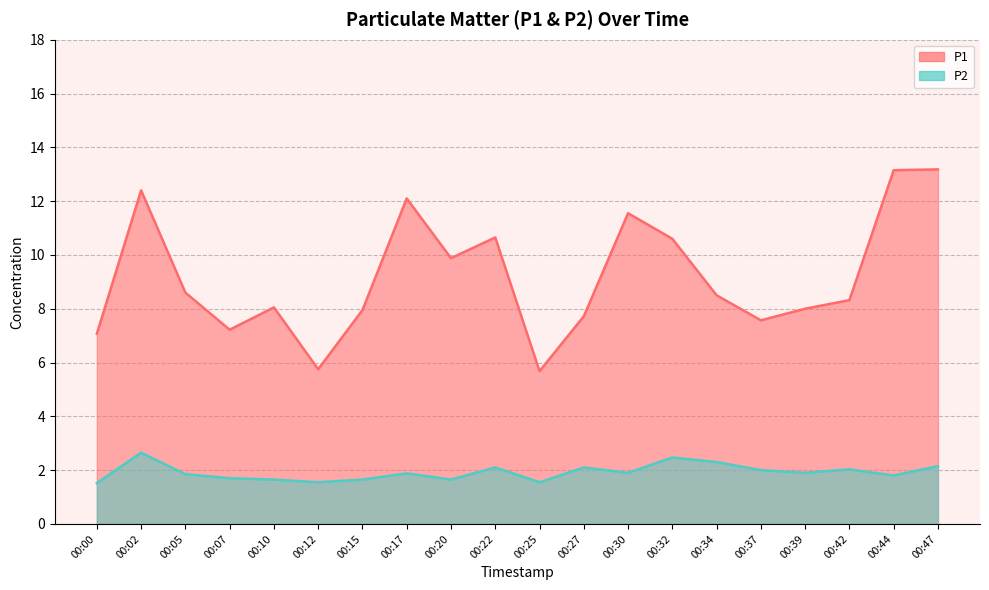

How many lines are shown in the chart?

2